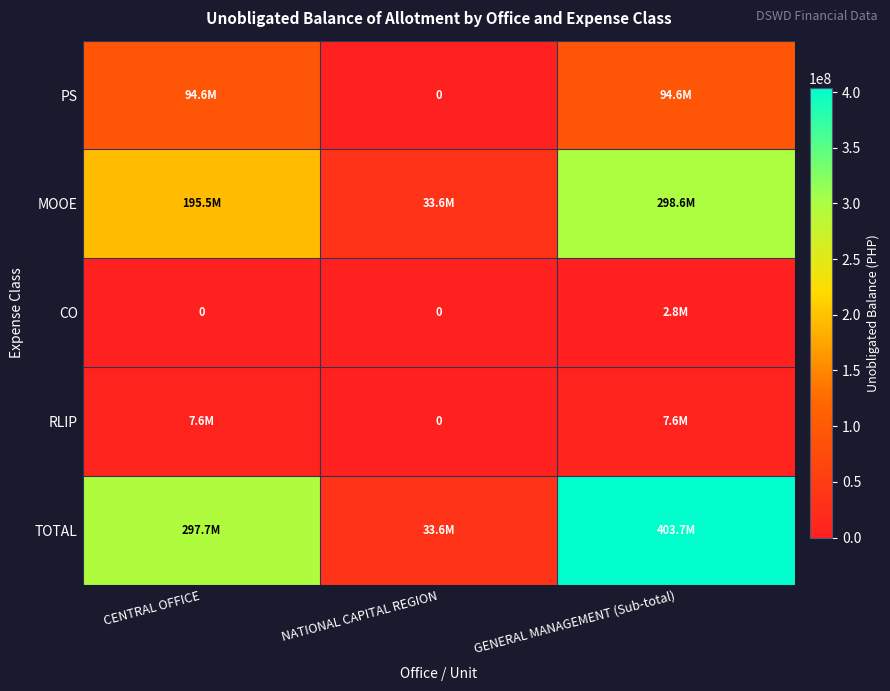

Rank the series at CENTRAL OFFICE from lowest to highest value.

CO, RLIP, PS, MOOE, TOTAL